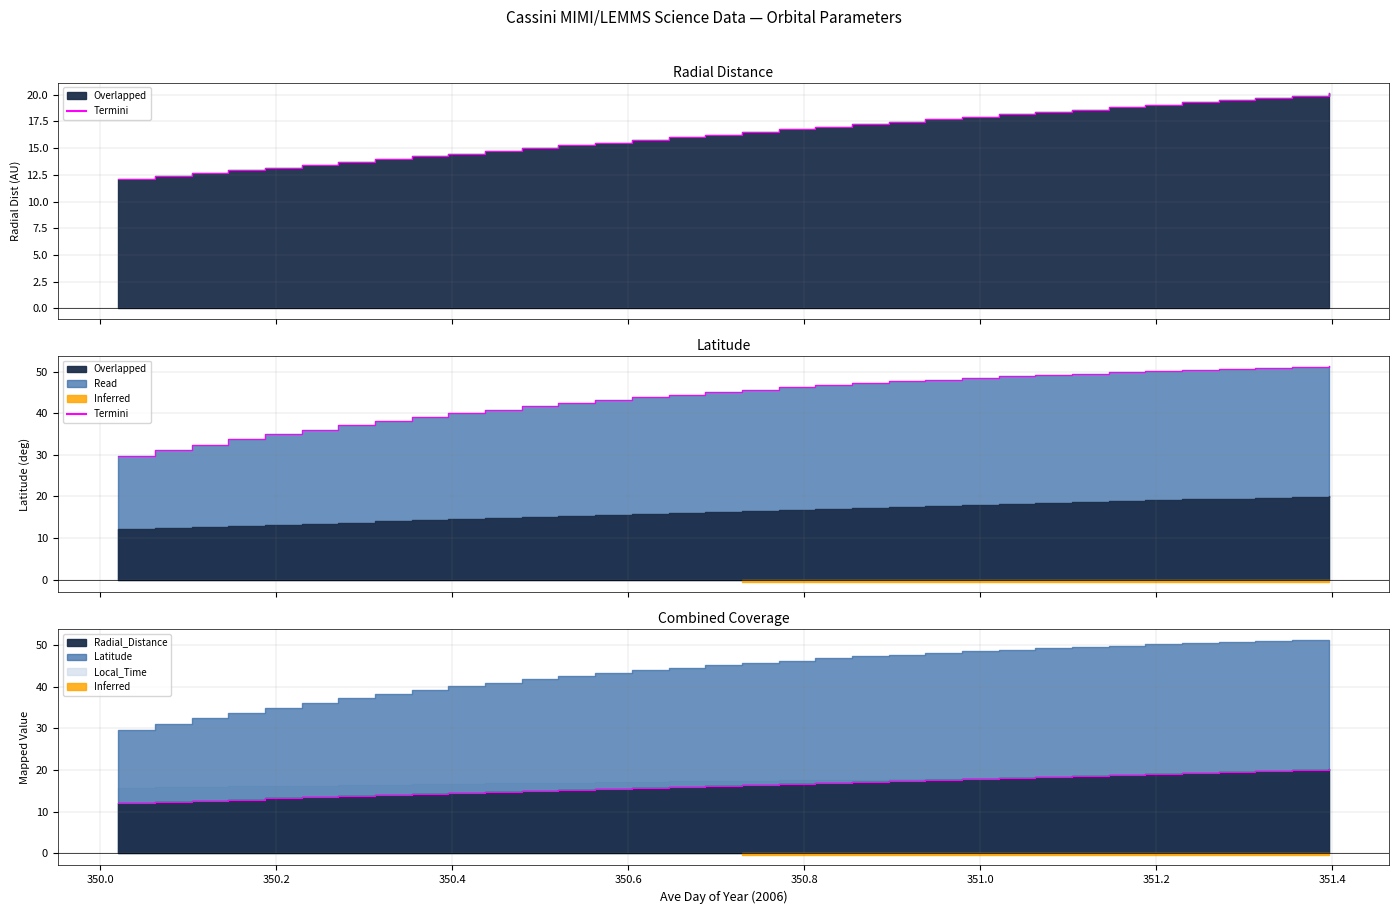

True or false: Latitude has a value of 50.4 at 351.2292.

True